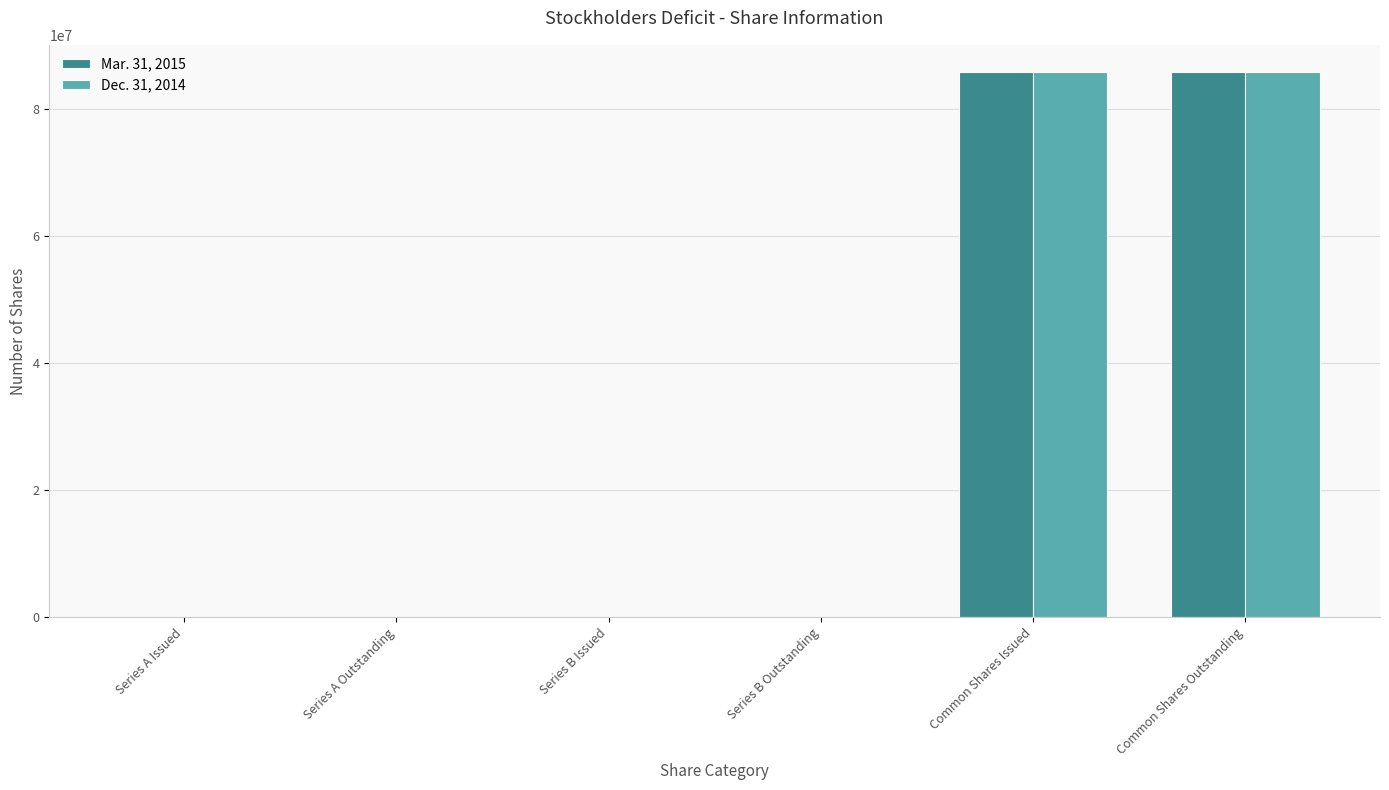

What are all the series names shown in the legend?

Mar. 31, 2015, Dec. 31, 2014